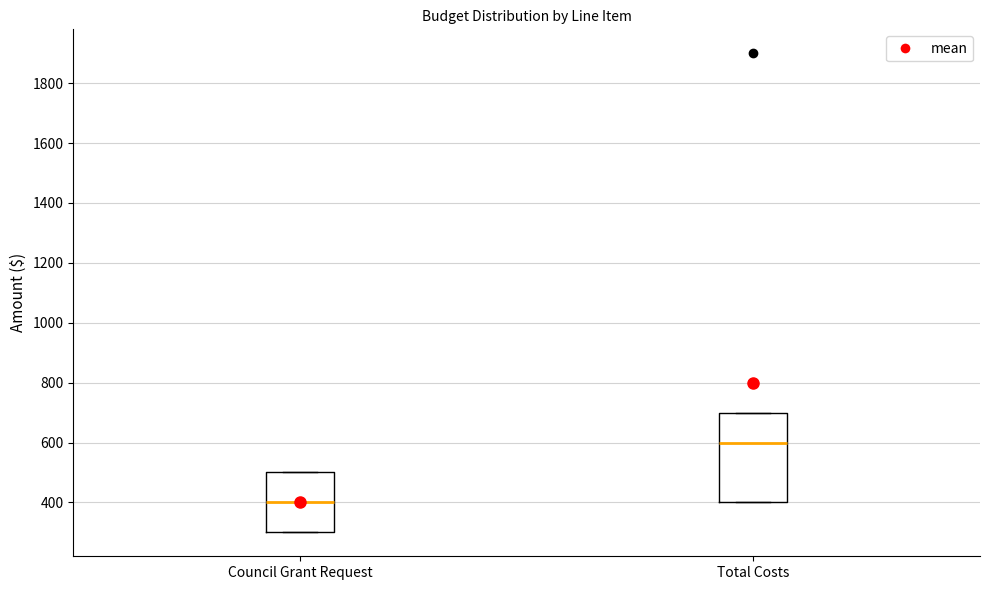

Reading left to right, transcribe this box plot: for each box, give where its median line is, the range the box spans, and where its two whiskers end, as read against the y-axis. The values are not printed on the chart, so give them approximately, as read against the axis.

Council Grant Request: median 400, box 300 to 500, whiskers 300 to 500
Total Costs: median 600, box 400 to 700, whiskers 400 to 700